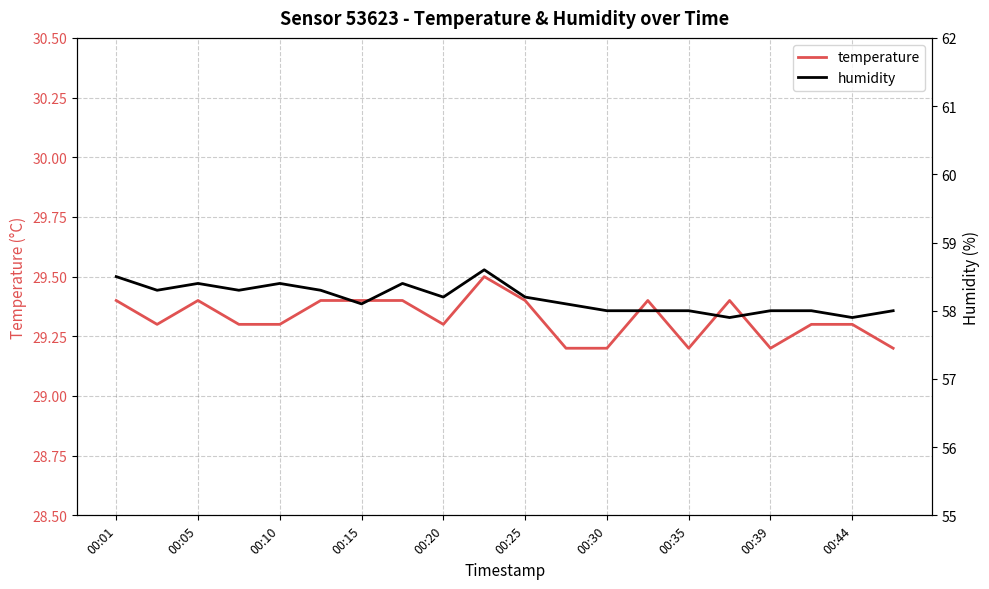

How many distinct data groups are displayed?

2